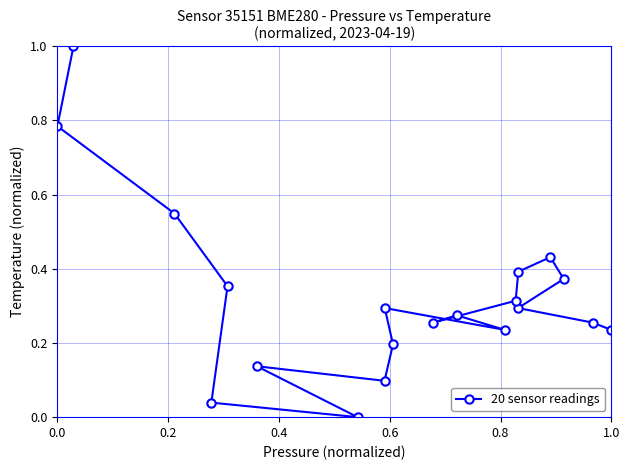

What is the greatest value displayed?

1.0